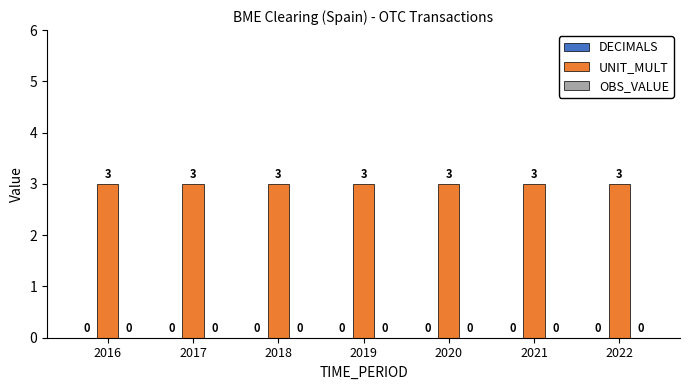

Reading left to right, what are all the values shown in this chart?

DECIMALS: 0	0	0	0	0	0	0
UNIT_MULT: 3	3	3	3	3	3	3
OBS_VALUE: 0	0	0	0	0	0	0